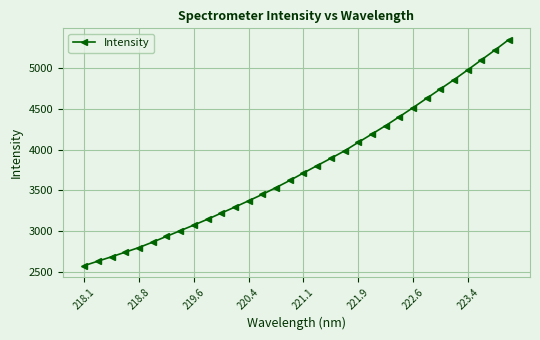

Reading left to right, list all the values displayed in this chart.

2573.5	2628.8	2683.0	2739.7	2796.9	2863.5	2933.7	3003.1	3073.0	3144.8	3220.2	3294.9	3372.3	3450.3	3534.7	3621.6	3713.9	3804.9	3894.1	3986.1	4090.3	4192.9	4296.4	4405.3	4517.3	4632.7	4747.7	4862.1	4982.6	5105.6	5227.7	5354.9